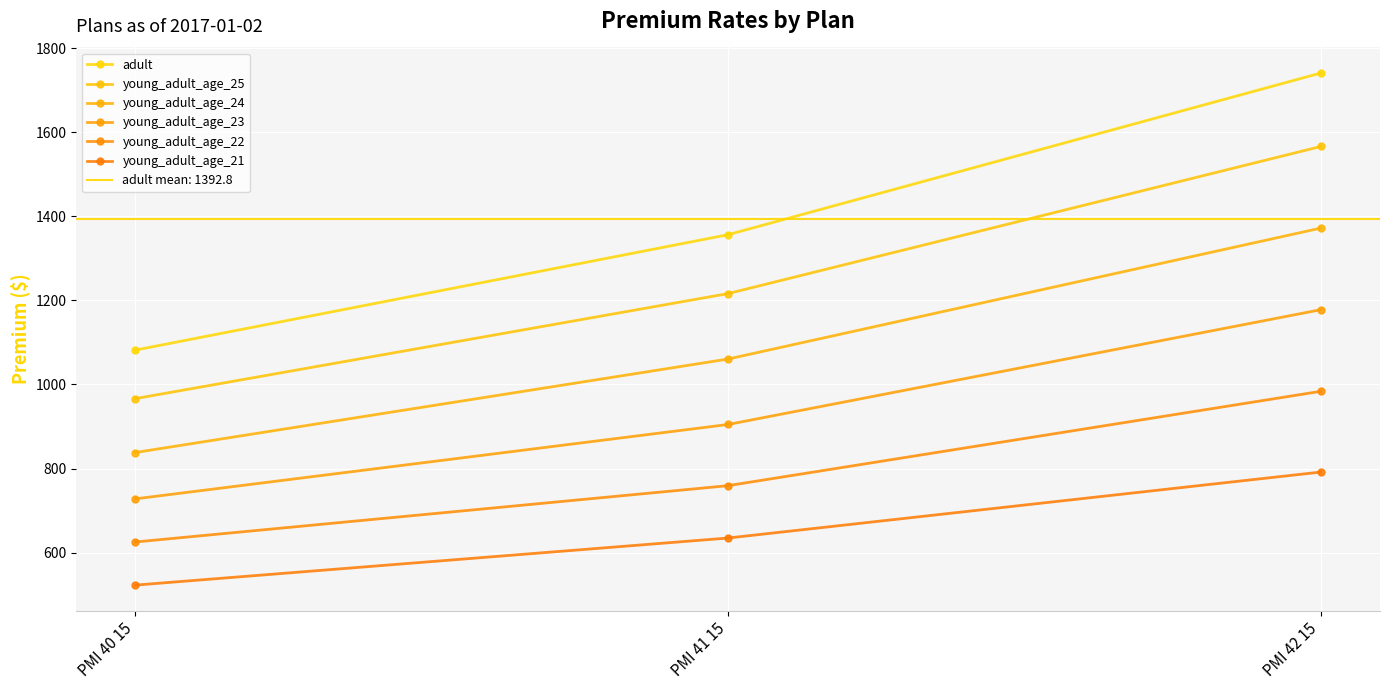

List the labels in order of young_adult_age_21 value, smallest first.

PMI 40 15, PMI 41 15, PMI 42 15